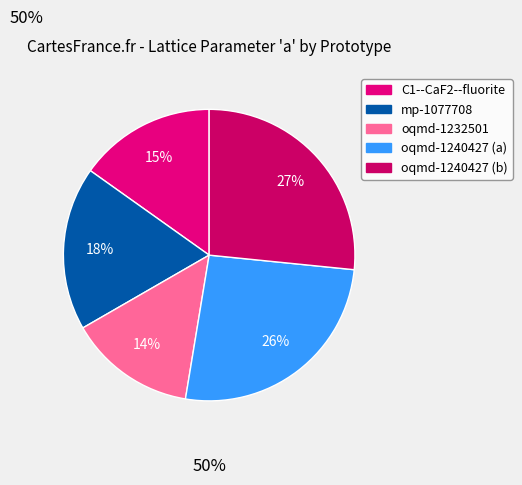

Rank the categories by value from lowest to highest.

oqmd-1232501, C1--CaF2--fluorite, mp-1077708, oqmd-1240427 (a), oqmd-1240427 (b)